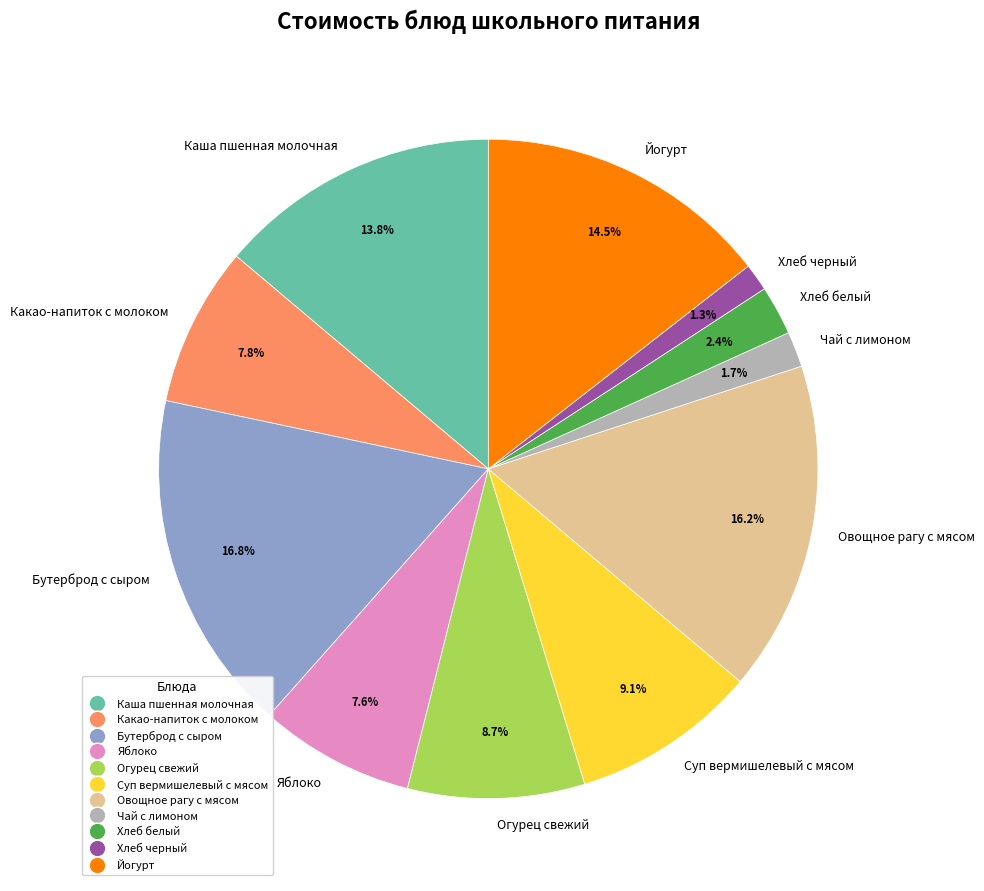

True or false: Каша пшенная молочная accounts for 14% of the total.

True